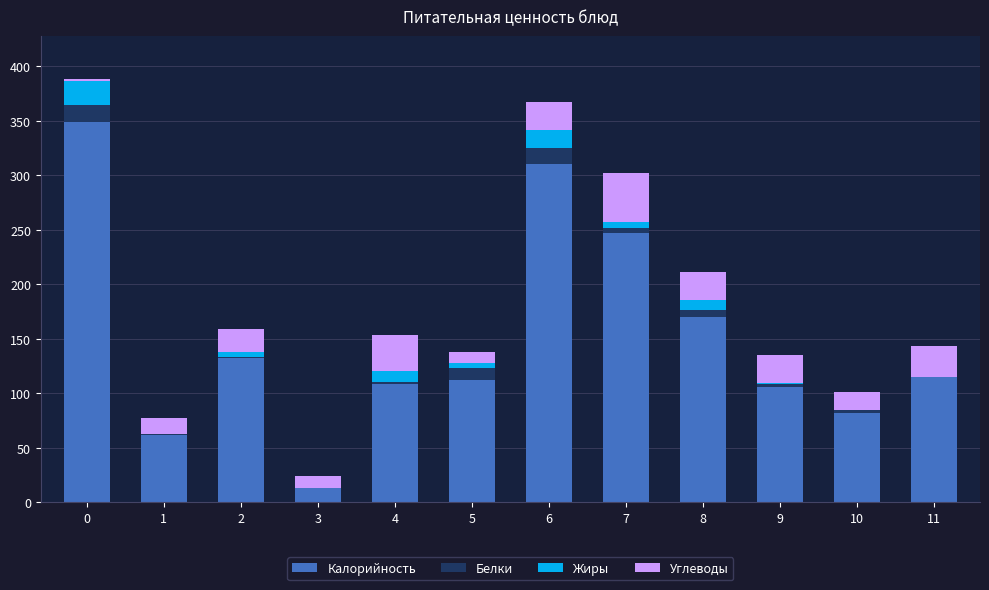

What is the sum of all Калорийность values?

1807.8